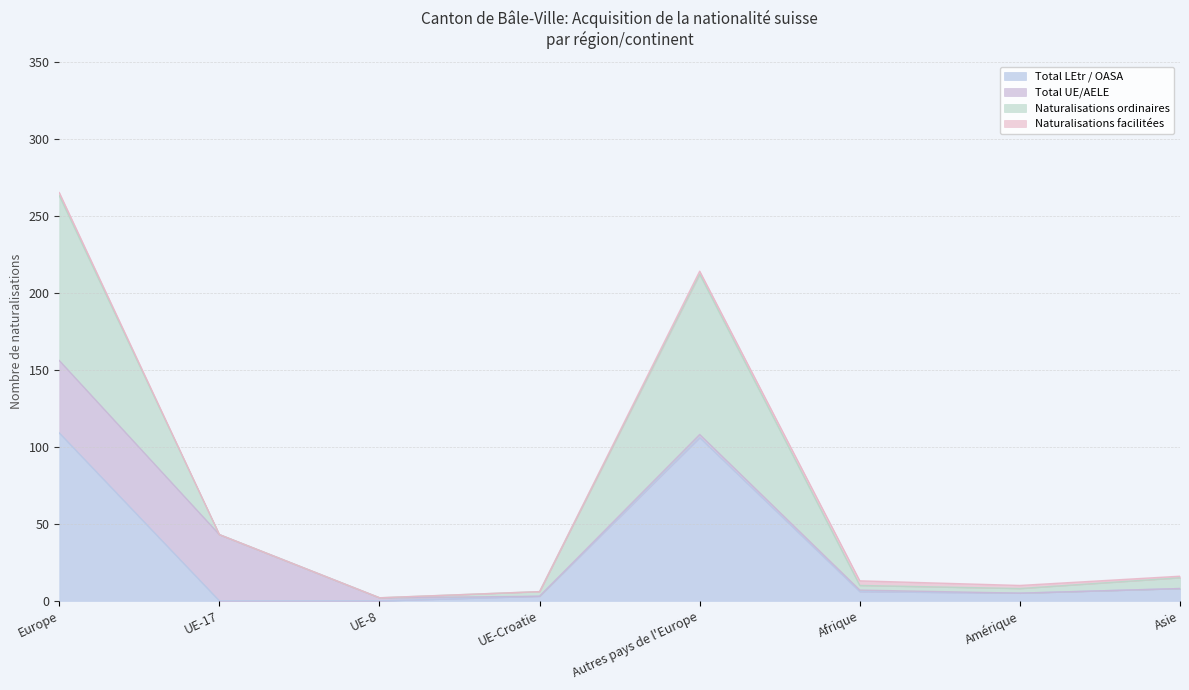

At how many categories does at least one series exceed 144?

2